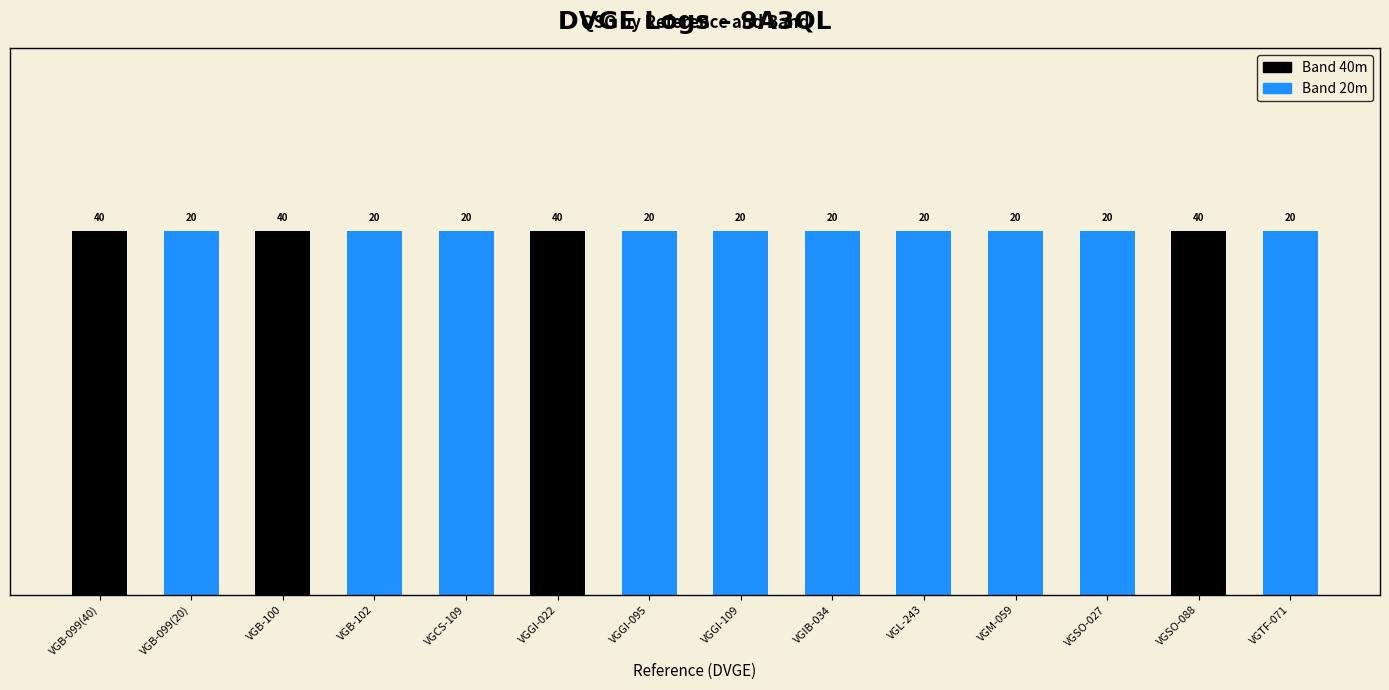

At which label is the value closest to 30?

VGB-099(40)